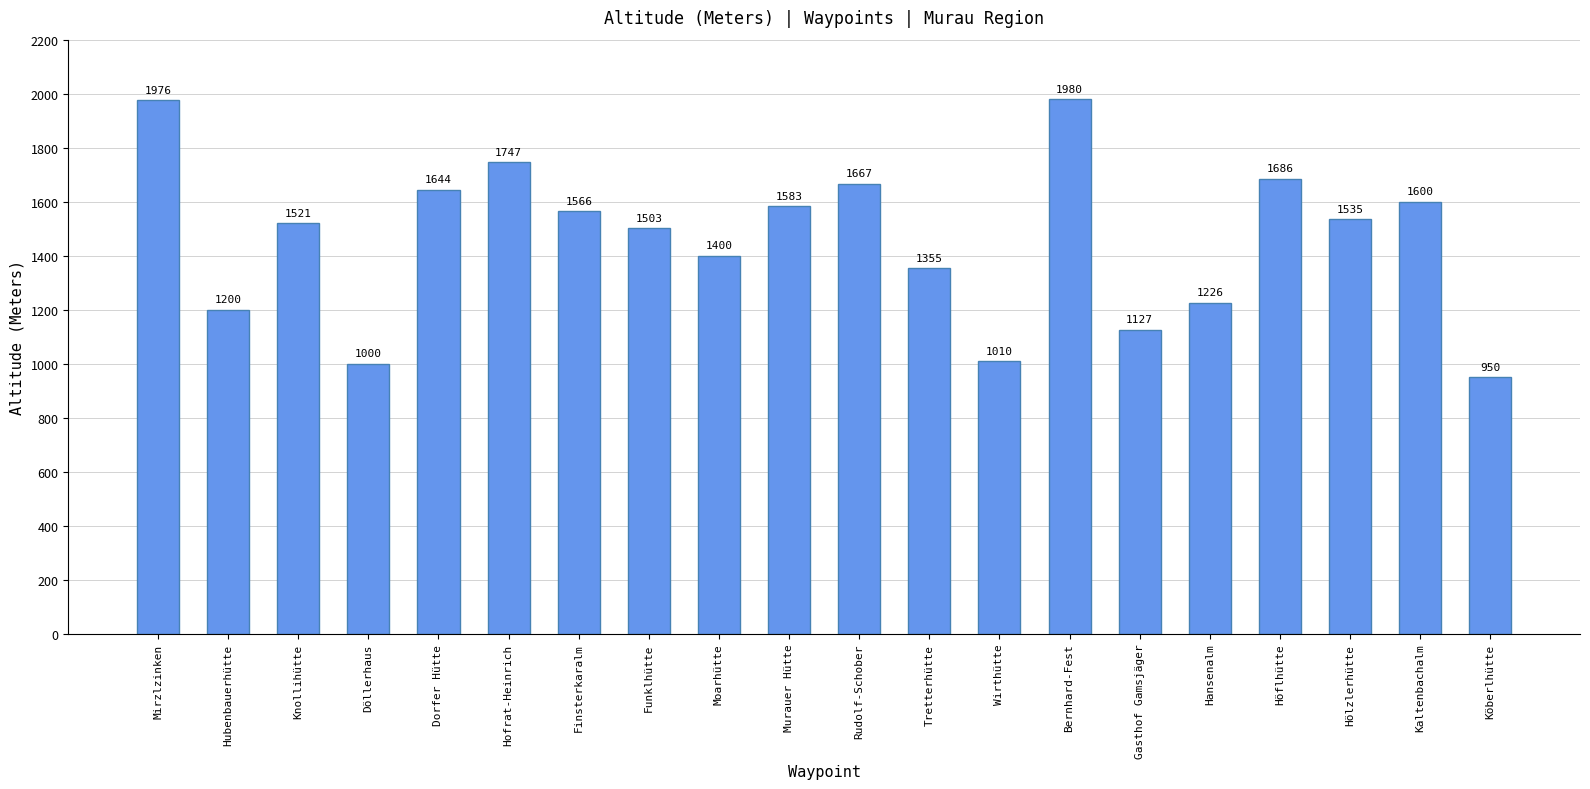

How many bars are there in total?

20